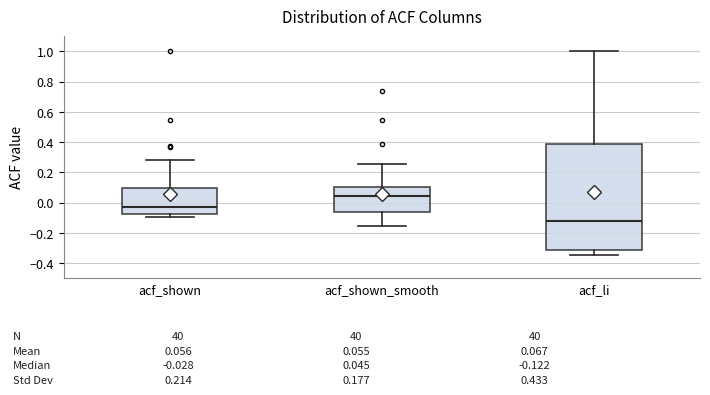

Which box's median line is the lowest?

acf_li